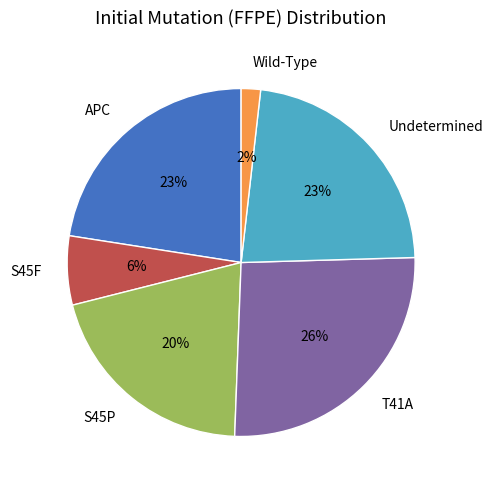

To the nearest percent, what is the difference between the largest and smallest slice percentages?

24%